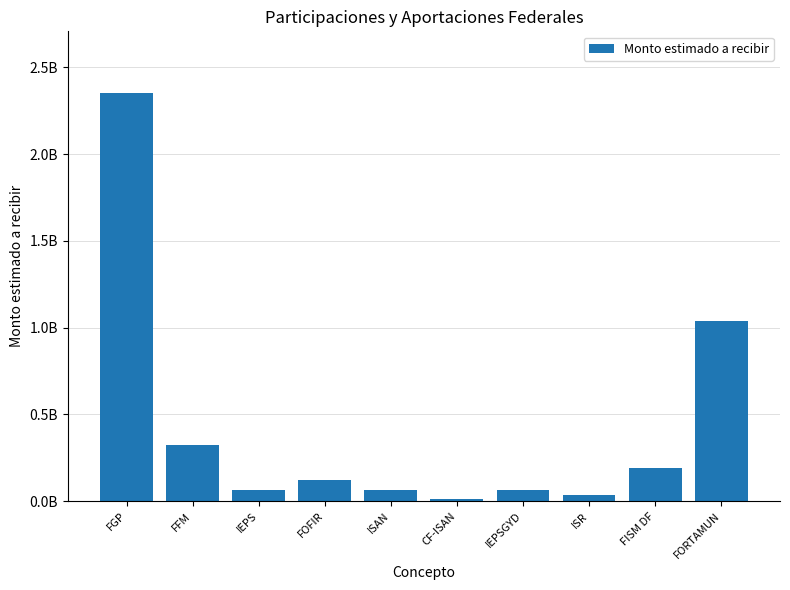

The value at FOFIR is 64608984. True or false?

False